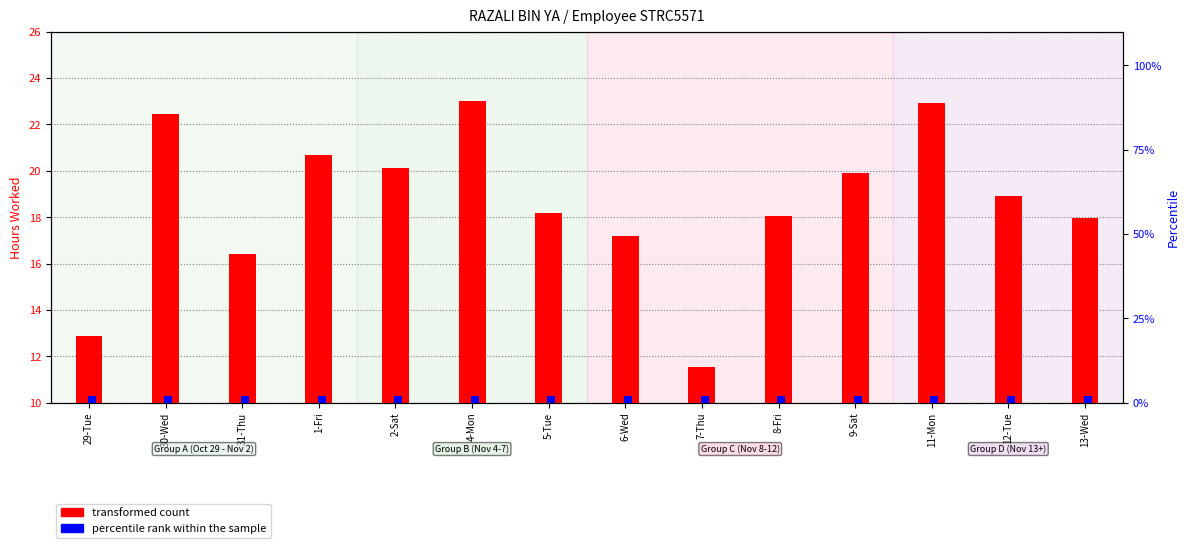

What is the label of the 3rd bar from the right?

11-Mon